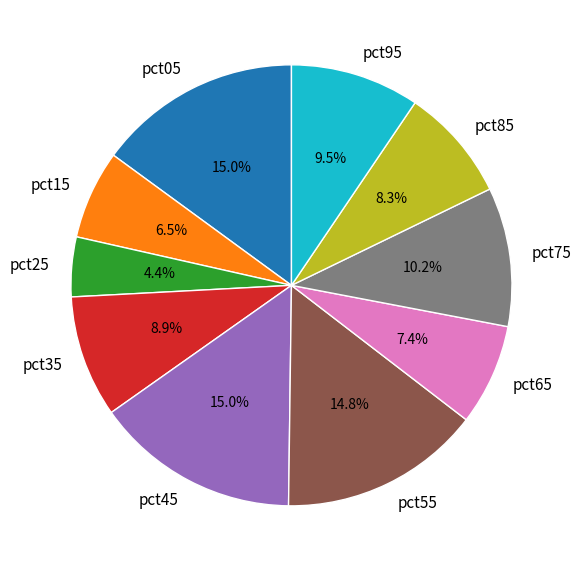

Do pct45 and pct95 together represent more than half of the pie?

No